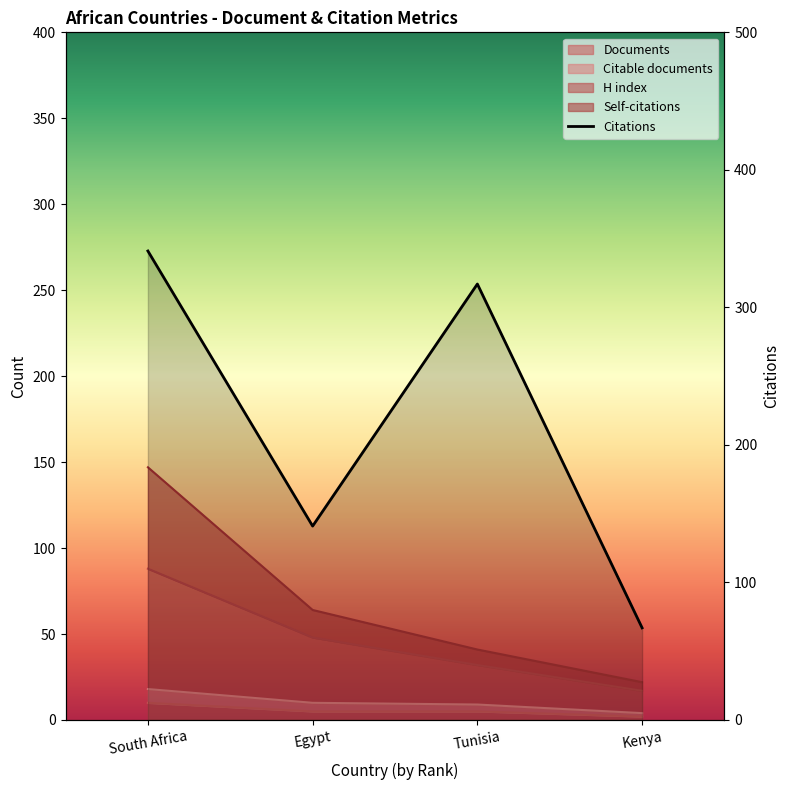

True or false: the data has more than 1 interior local peaks.

False